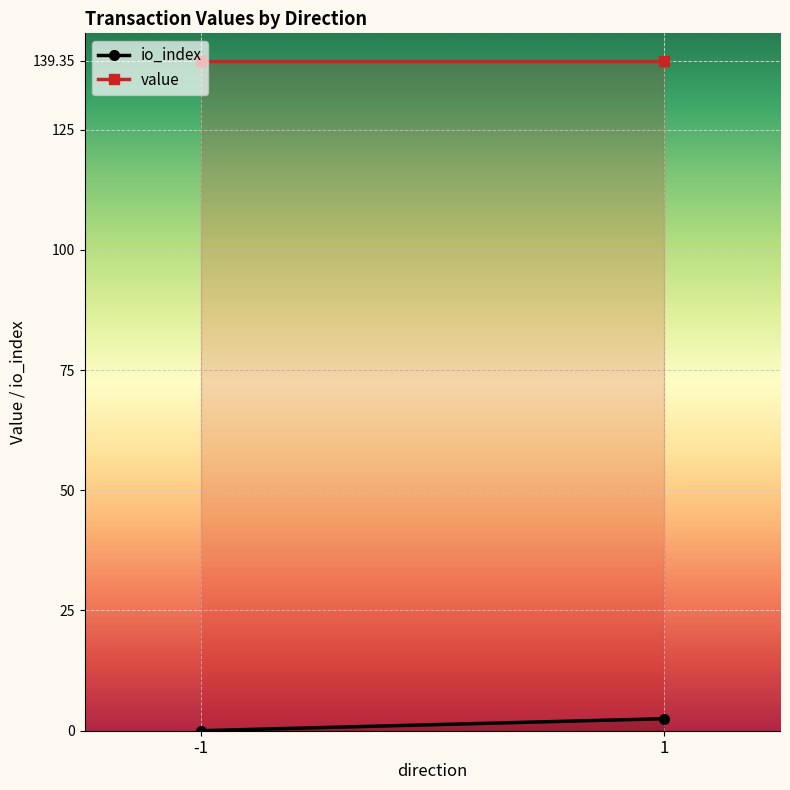

What is the approximate value of value at -1?

139.3